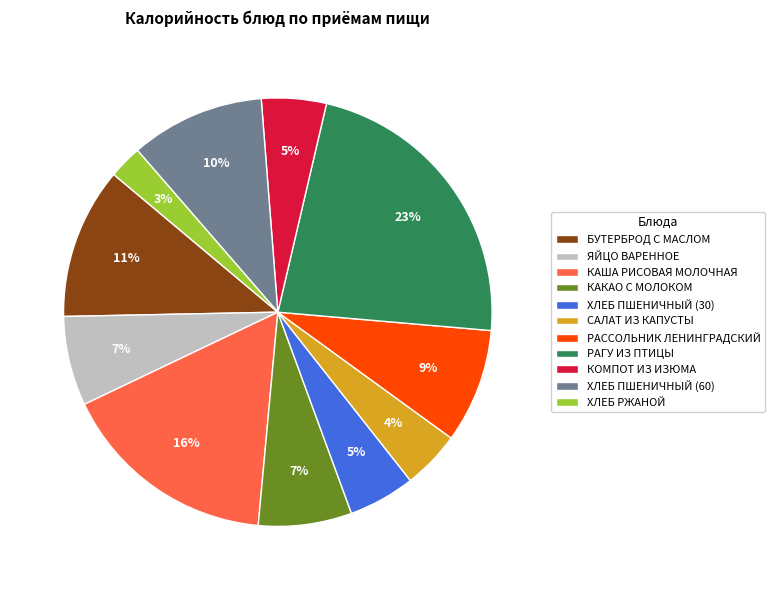

Which category has the smallest portion of the pie?

ХЛЕБ РЖАНОЙ